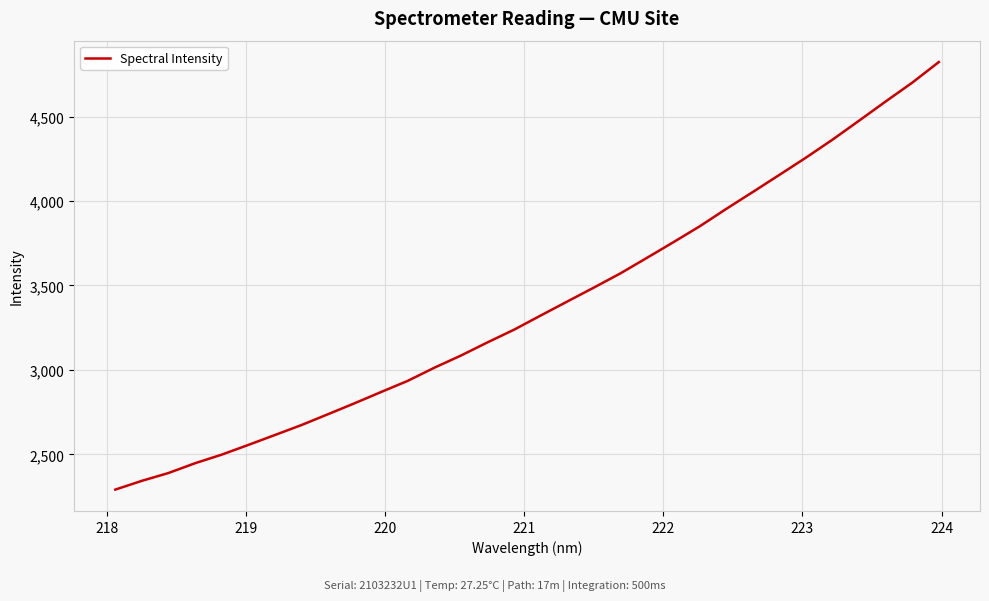

What is the difference between the maximum and minimum values?

2531.0